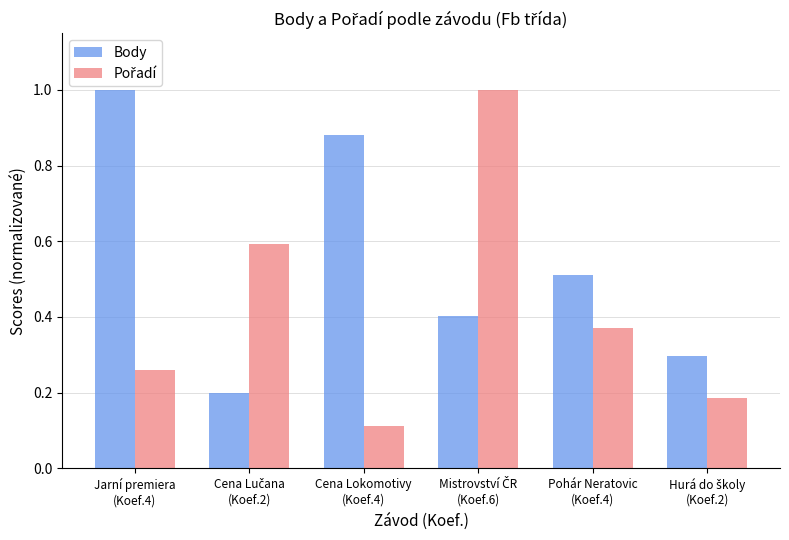

Which series has the largest total across all categories?

Body